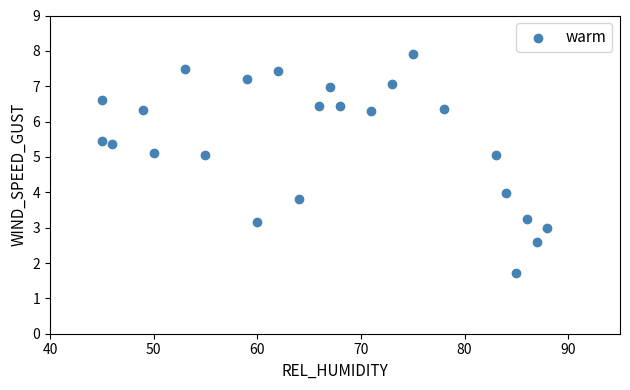

What is the range of X values (max minus min)?

43.0